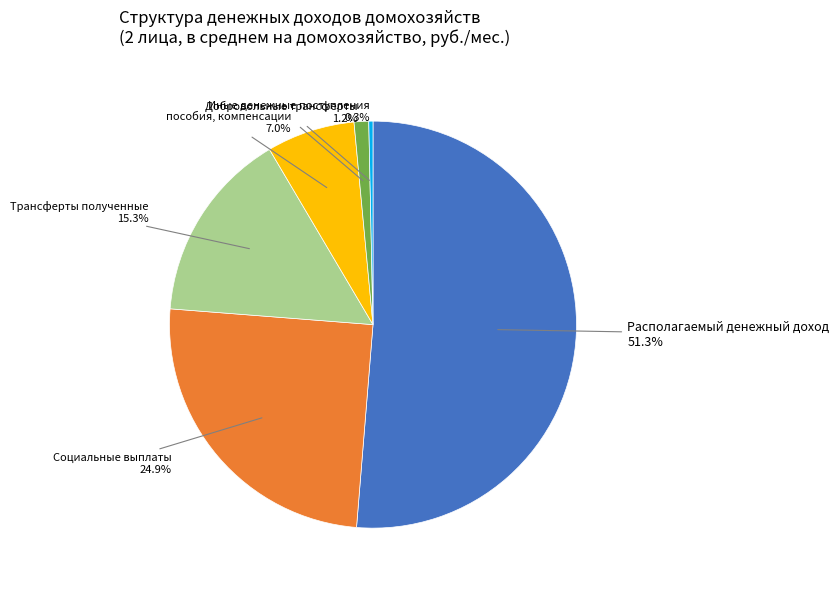

Is there a majority slice in this chart?

Yes